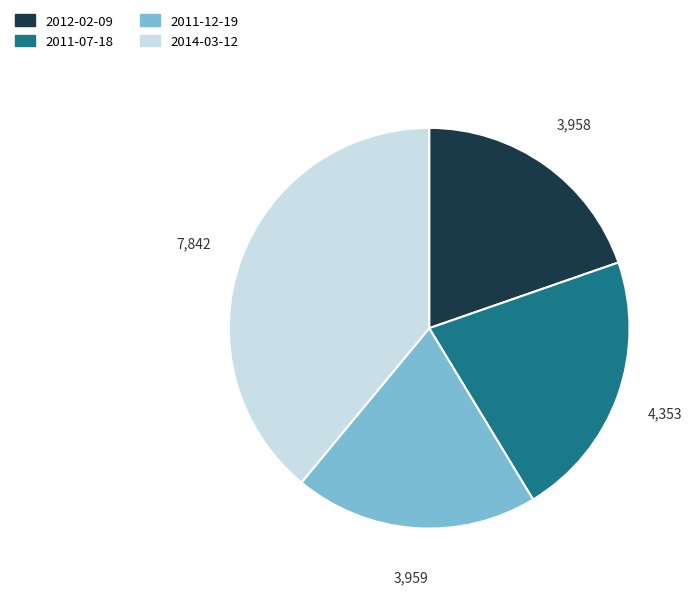

How many segments does this pie chart have?

4